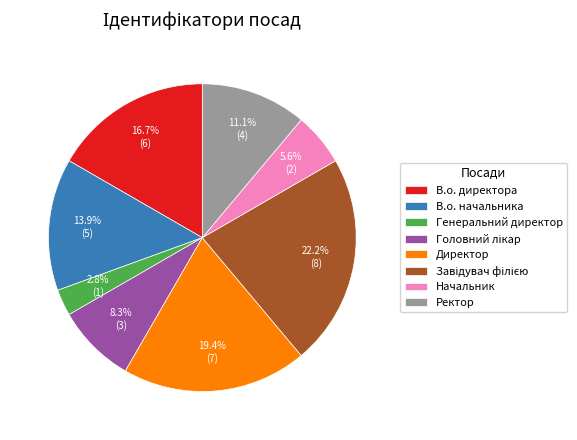

Which category has the smallest portion of the pie?

Генеральний директор